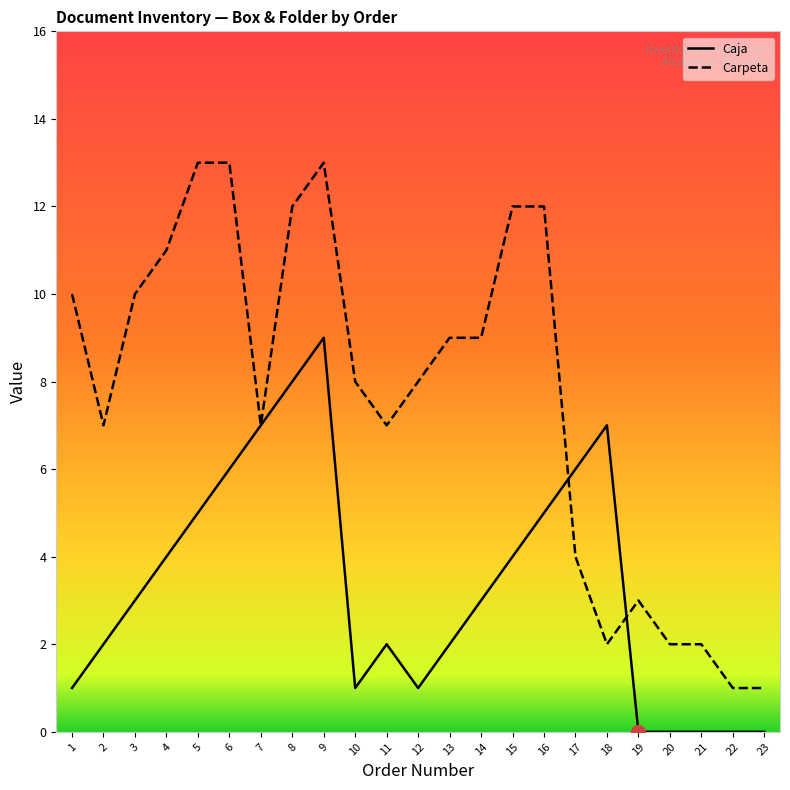

What is the maximum value for Caja?

9